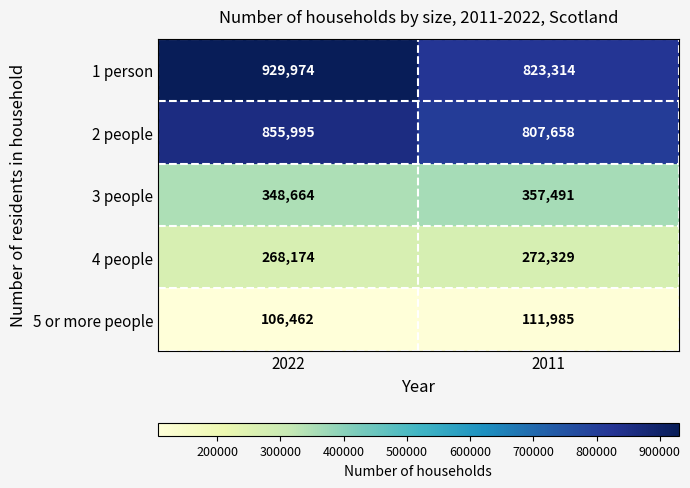

What is the difference between the highest and lowest values at 2011?

711329